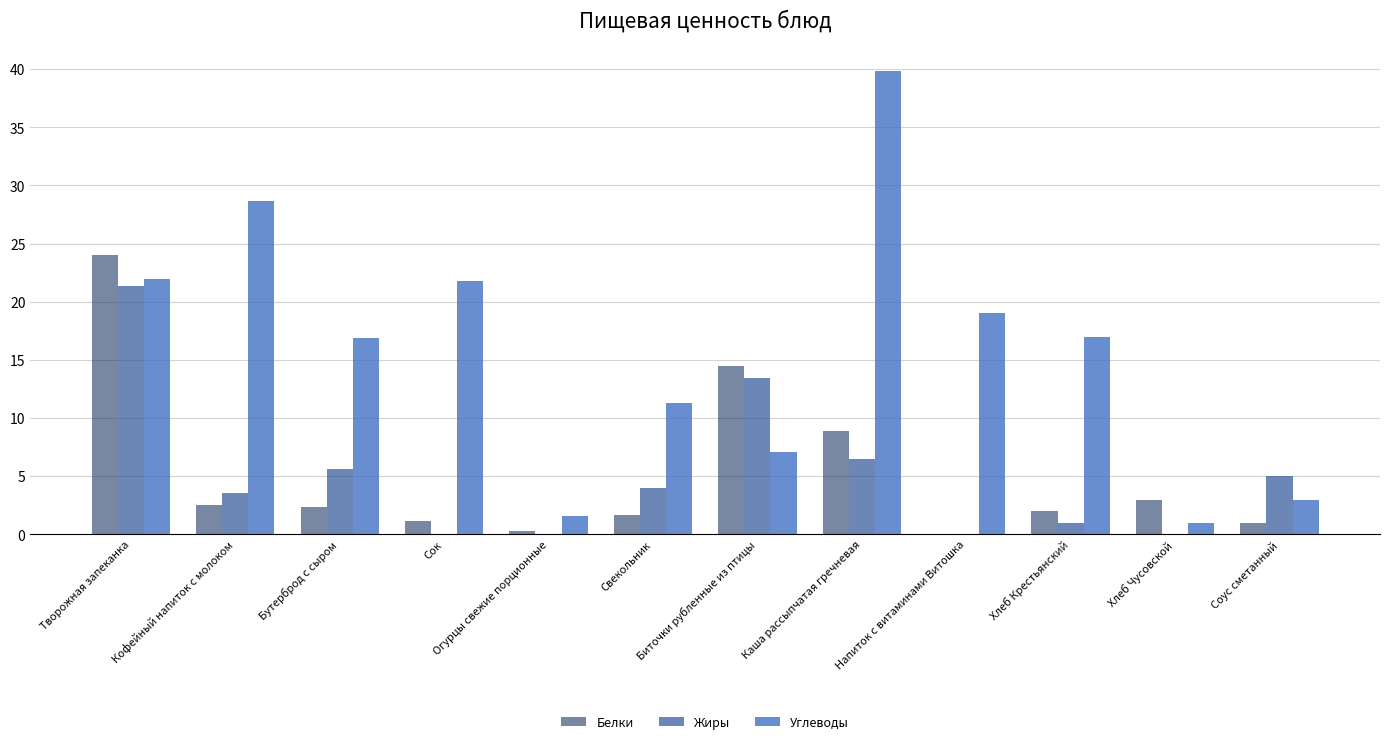

Does the chart contain stacked bars?

No